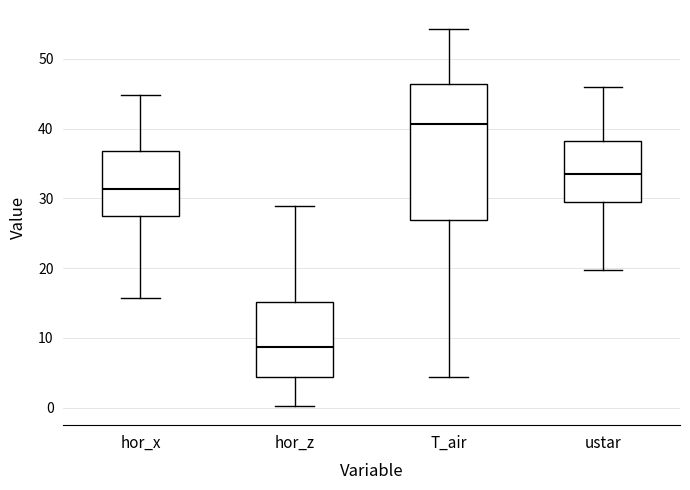

Reading left to right, transcribe this box plot: for each box, give where its median line is, the range the box spans, and where its two whiskers end, as read against the y-axis. The values are not printed on the chart, so give them approximately, as read against the axis.

hor_x: median 31, box 27 to 37, whiskers 16 to 45
hor_z: median 9, box 4 to 15, whiskers 0 to 29
T_air: median 41, box 27 to 46, whiskers 4 to 54
ustar: median 33, box 29 to 38, whiskers 20 to 46